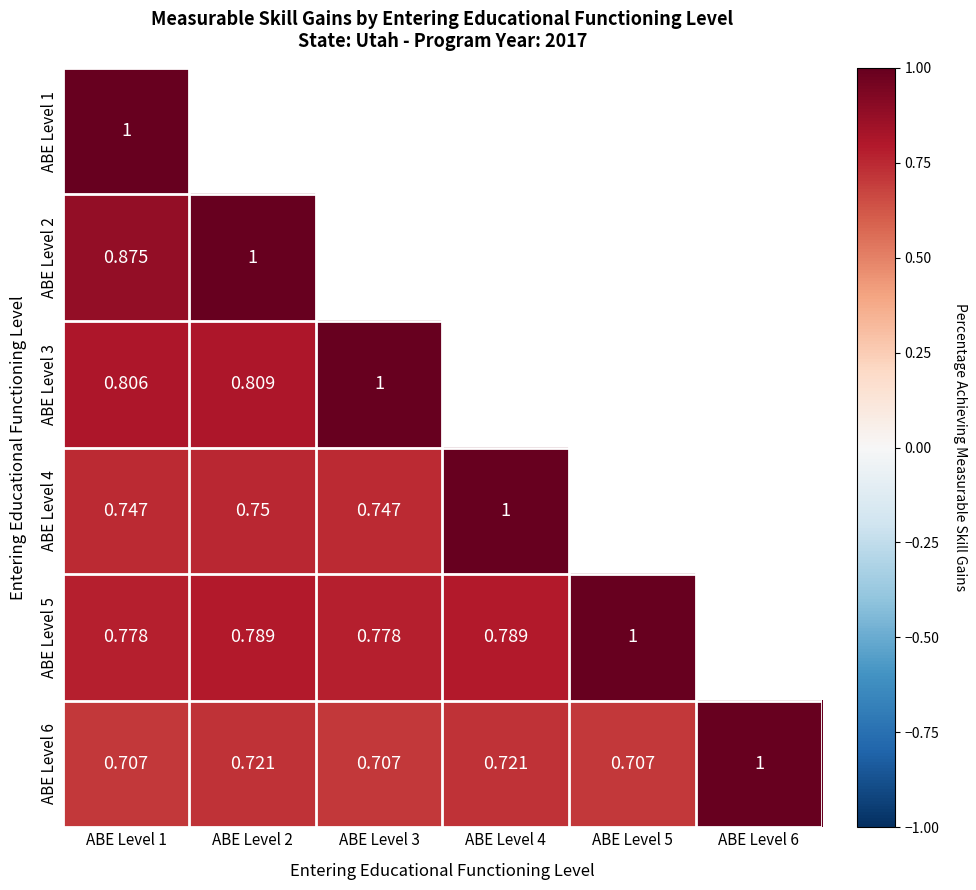

Is the value of ABE Level 2 at ABE Level 1 greater than the value of ABE Level 5 at ABE Level 1?

Yes